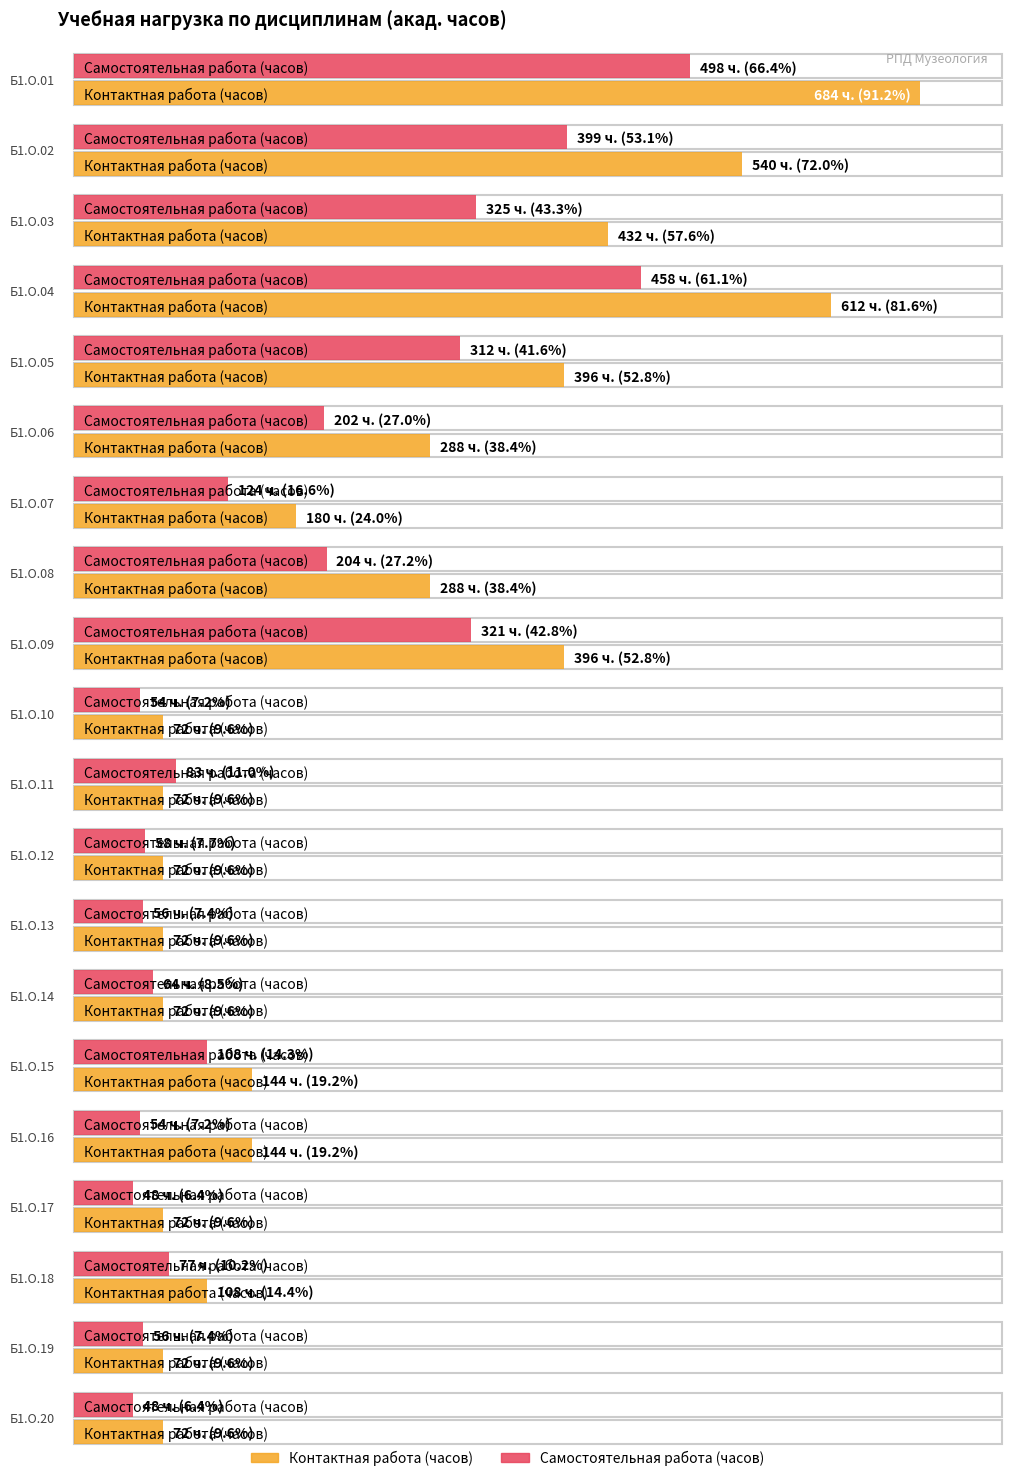

Which series has the largest range (max minus min)?

Контактная работа (часов)